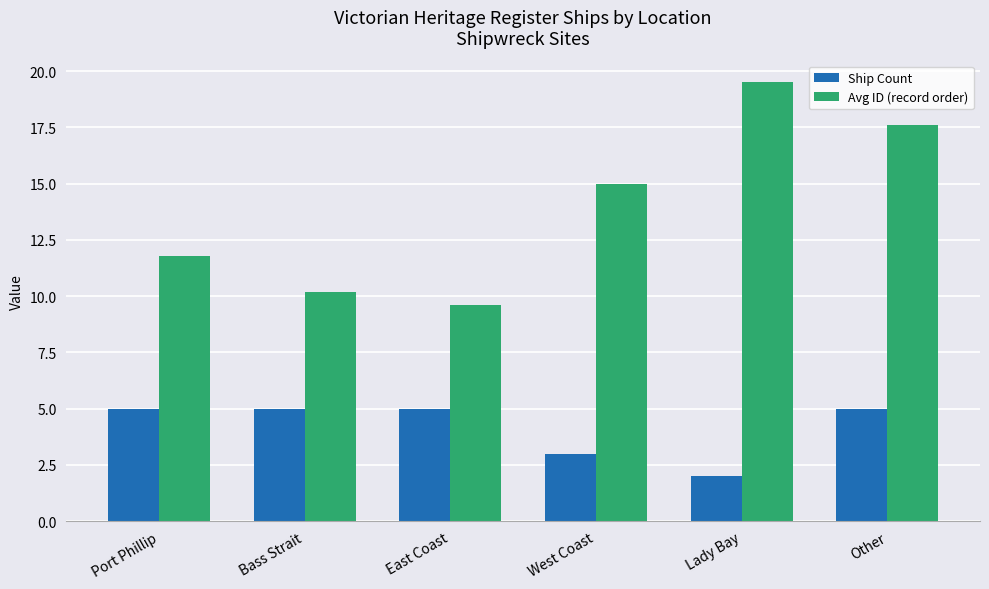

The value of Avg ID (record order) at Port Phillip is 18.0. True or false?

False